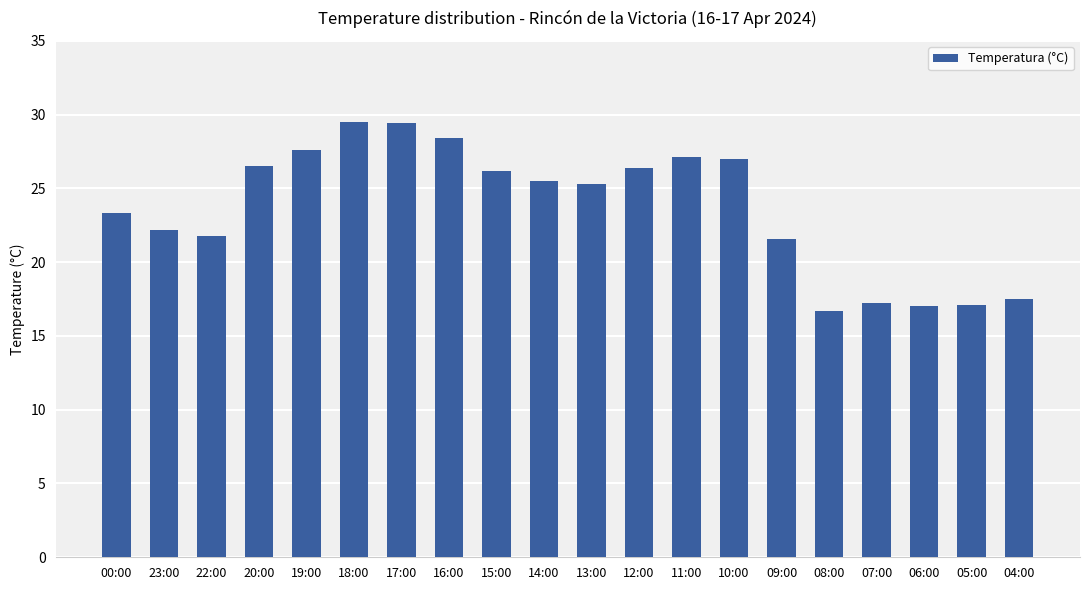

Approximately how many times larger is the value at 04:00 compared to 23:00?

0.8